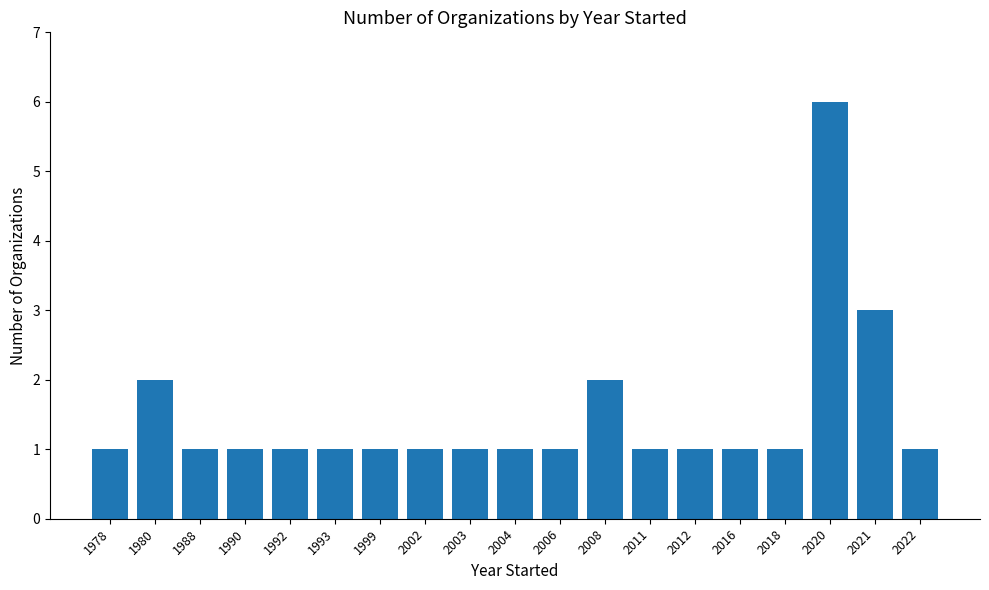

Does the chart contain stacked bars?

No